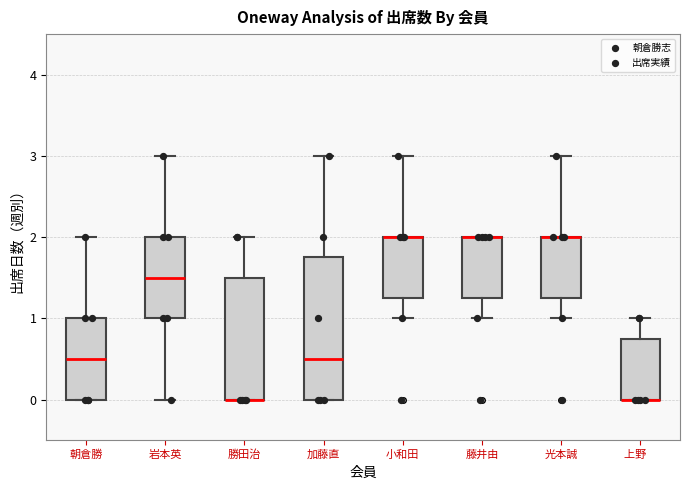

Reading left to right, read every box against the y-axis: the position of its median line, the range the box covers, and the ends of its whiskers. The values are not printed on the chart, so give them approximately, as read against the axis.

朝倉勝: median 0.5, box 0.0 to 1.0, whiskers 0.0 to 2.0
岩本英: median 1.5, box 1.0 to 2.0, whiskers 0.0 to 3.0
勝田治: median 0.0 (drawn on the box's lower edge), box 0.0 to 1.5, whiskers 0.0 to 2.0
加藤直: median 0.5, box 0.0 to 1.8, whiskers 0.0 to 3.0
小和田: median 2.0 (drawn on the box's upper edge), box 1.3 to 2.0, whiskers 1.0 to 3.0
藤井由: median 2.0 (drawn on the box's upper edge), box 1.3 to 2.0, whiskers 1.0 to 2.0
光本誠: median 2.0 (drawn on the box's upper edge), box 1.3 to 2.0, whiskers 1.0 to 3.0
上野: median 0.0 (drawn on the box's lower edge), box 0.0 to 0.8, whiskers 0.0 to 1.0